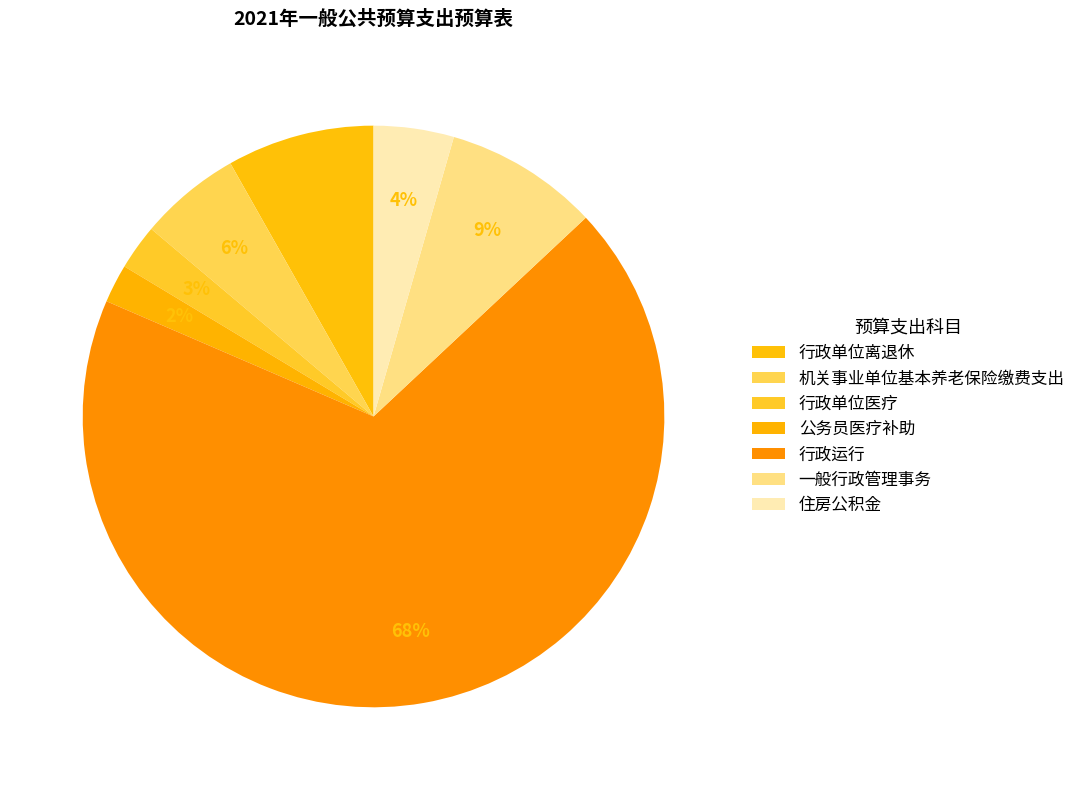

To the nearest percent, what is the average slice percentage?

14%